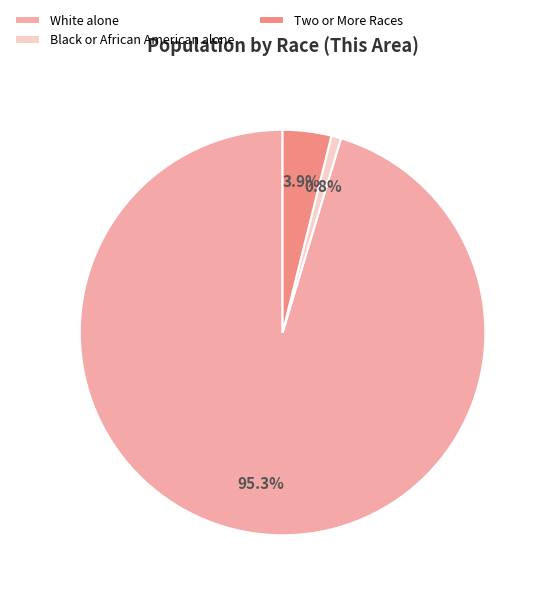

Do Black or African American alone and White alone together represent more than half of the pie?

Yes